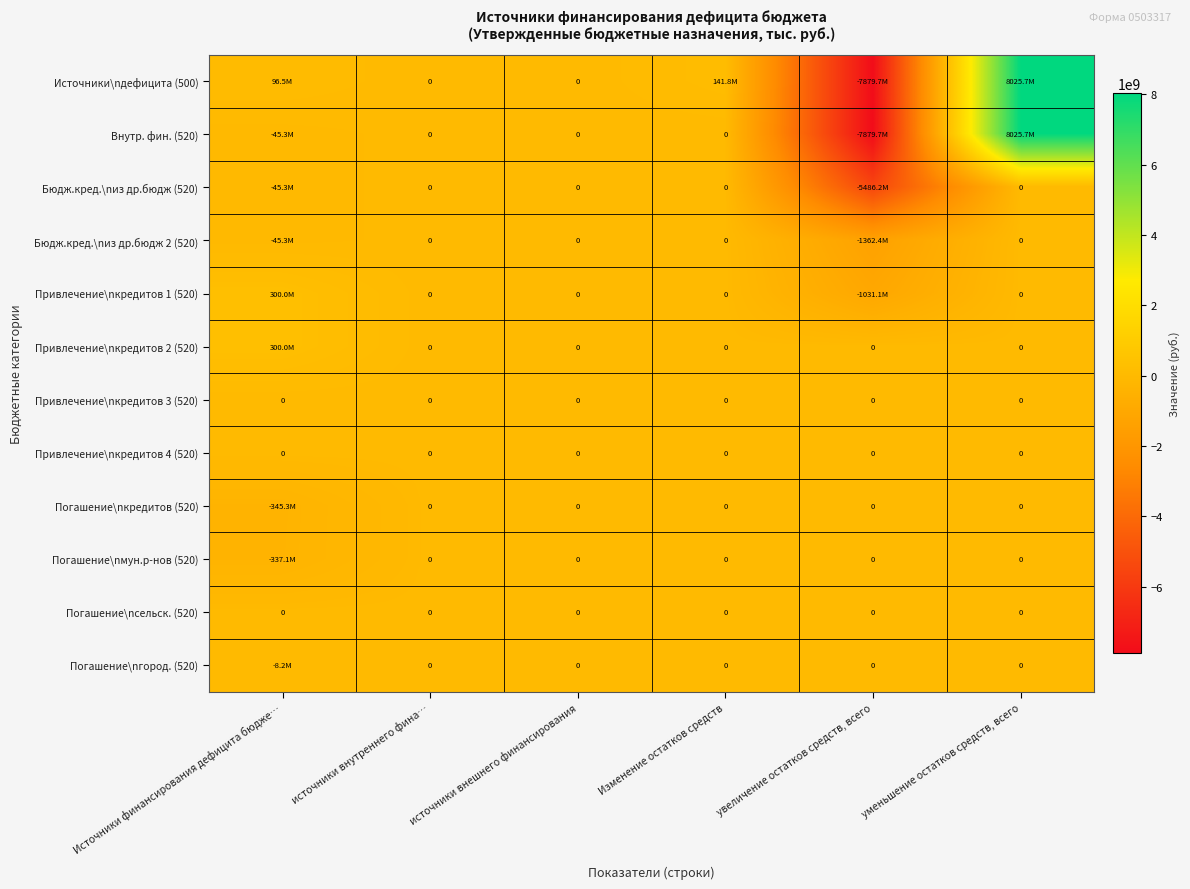

What is the difference between the maximum and minimum values in the Бюдж.кред.\nиз др.бюдж (520) series?

5486168922.9